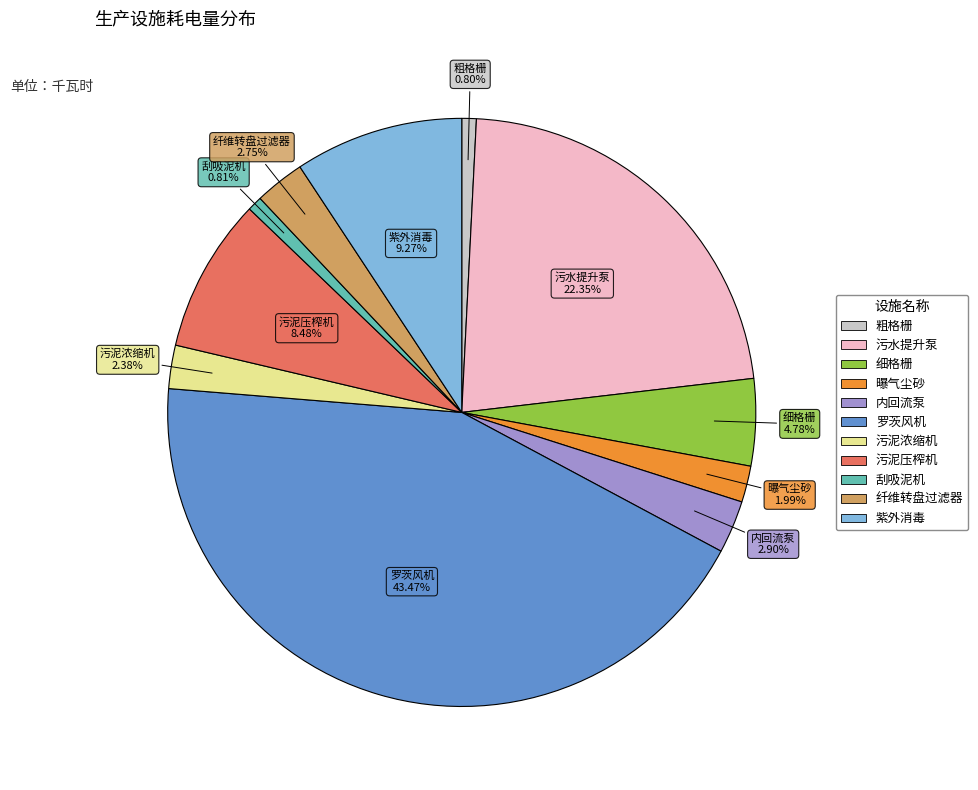

Does 污泥压榨机 represent more than half of the total?

No